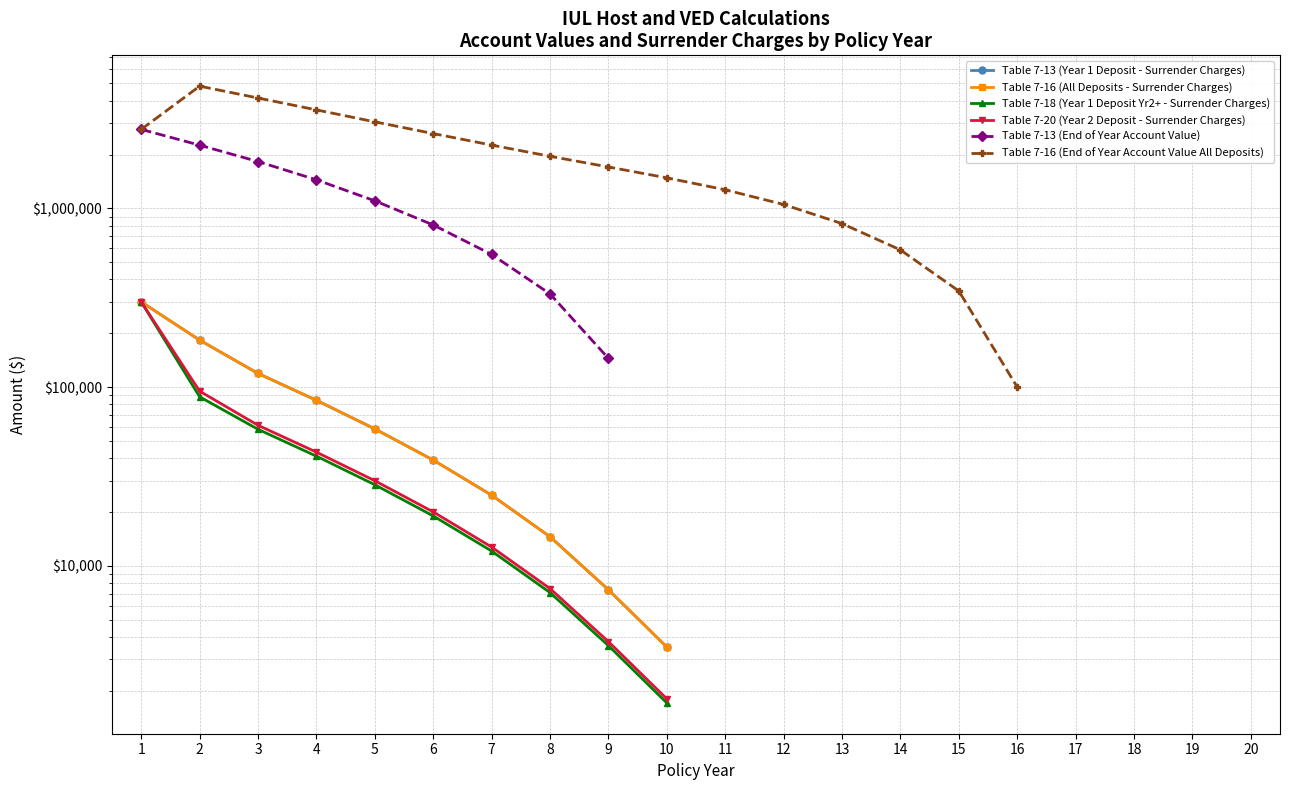

Which series has the widest spread of values?

Table 7-16 (End of Year Account Value All Deposits)